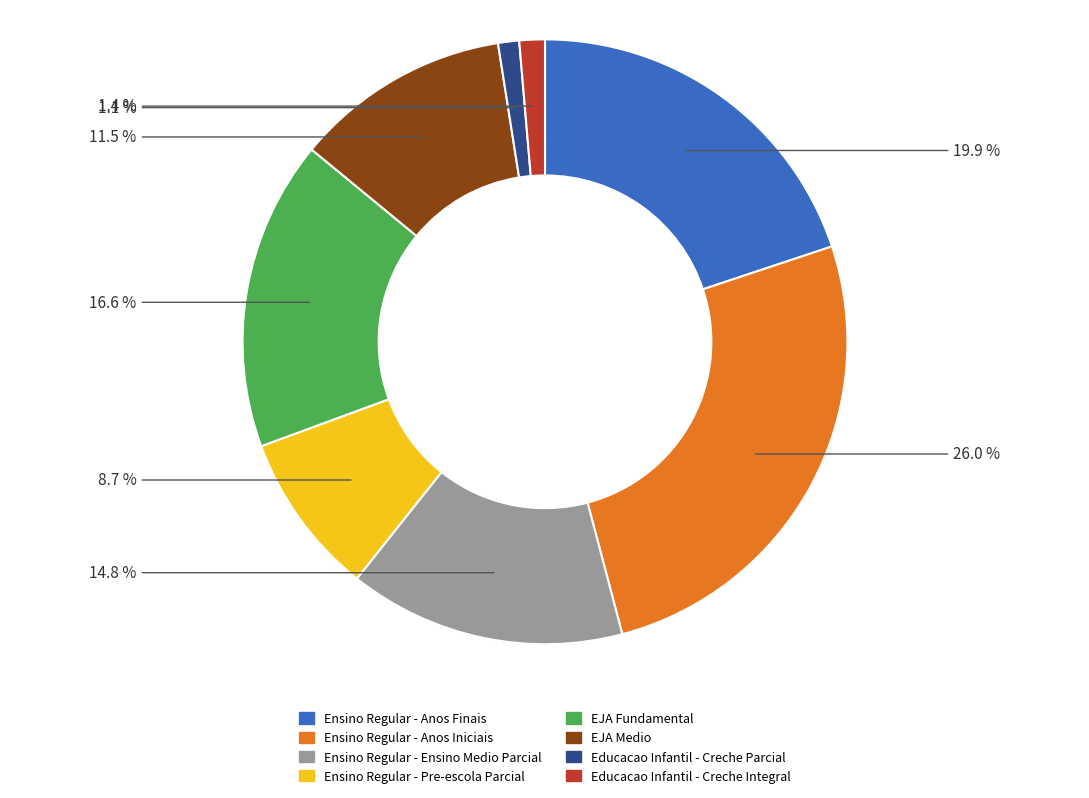

What is the largest slice in the pie chart?

Ensino Regular - Anos Iniciais